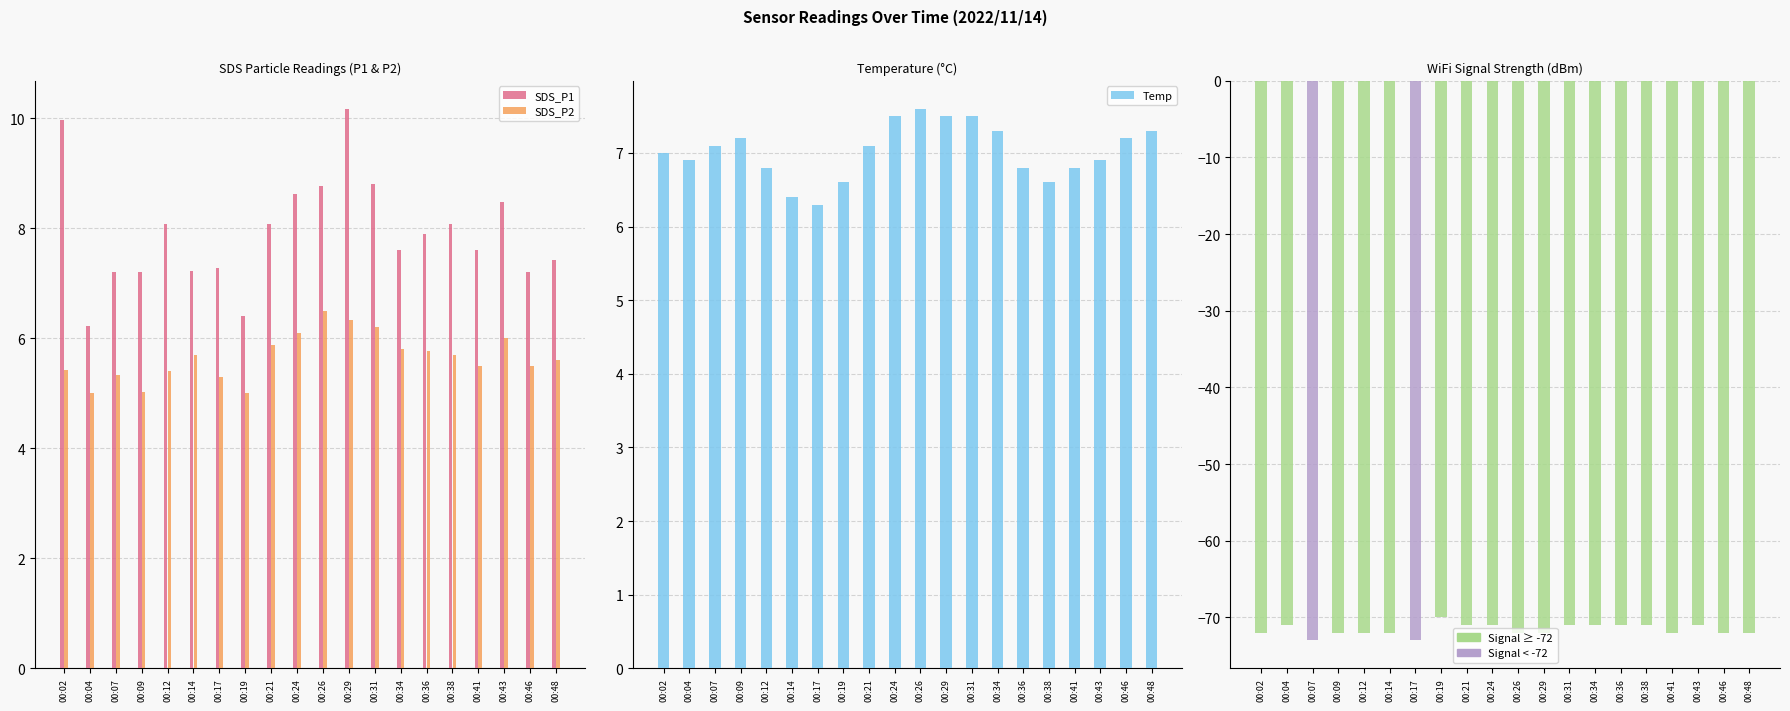

Which label corresponds to the largest value in the chart?

00:29